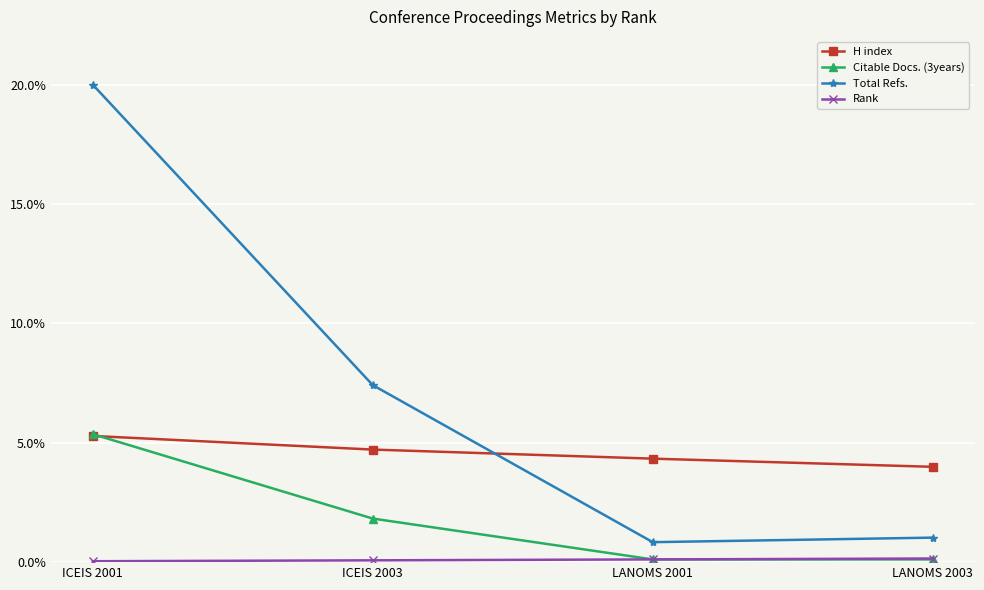

What is the difference between the maximum and minimum values in the Citable Docs. (3years) series?

5.2